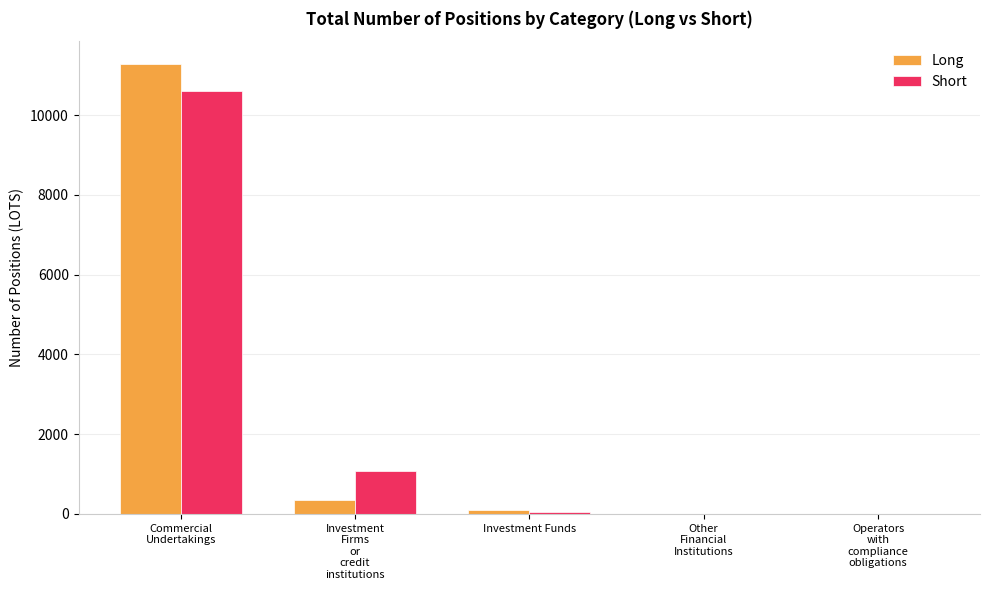

What is the average value of the Long series?

2347.2